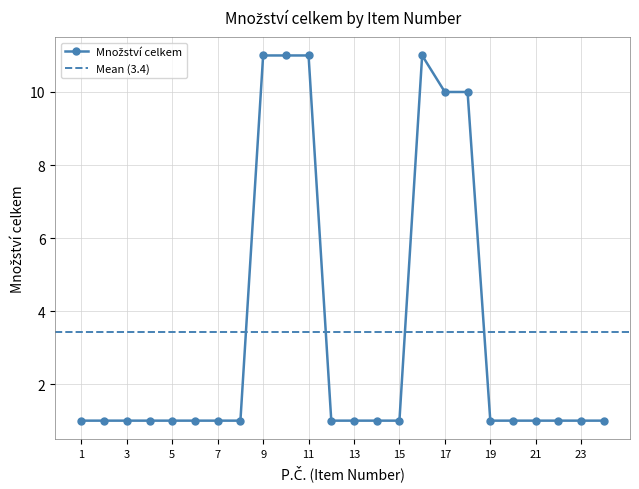

How many categories are shown in the chart?

24